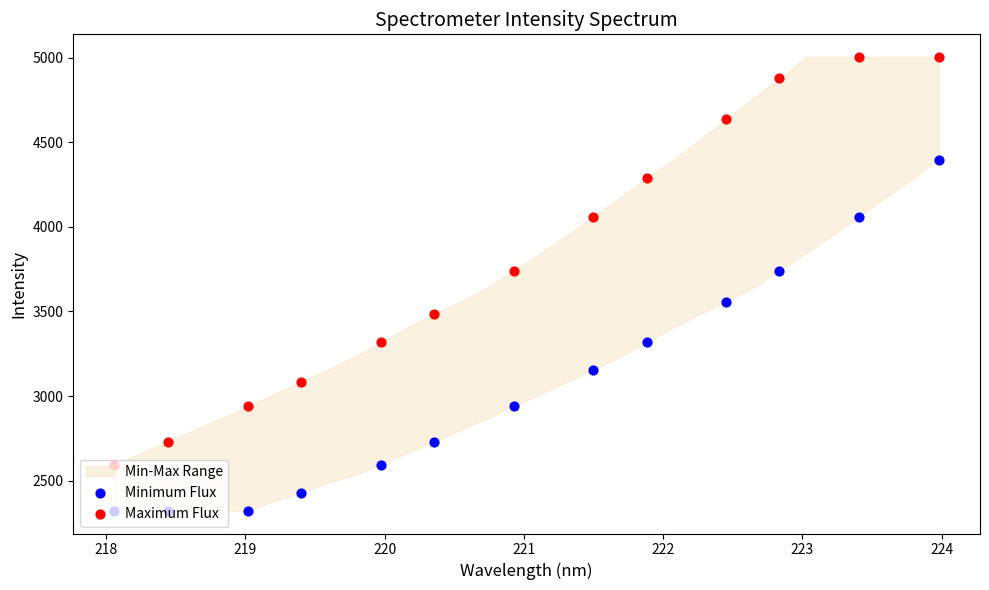

Which series reaches the maximum Y coordinate?

Maximum Flux